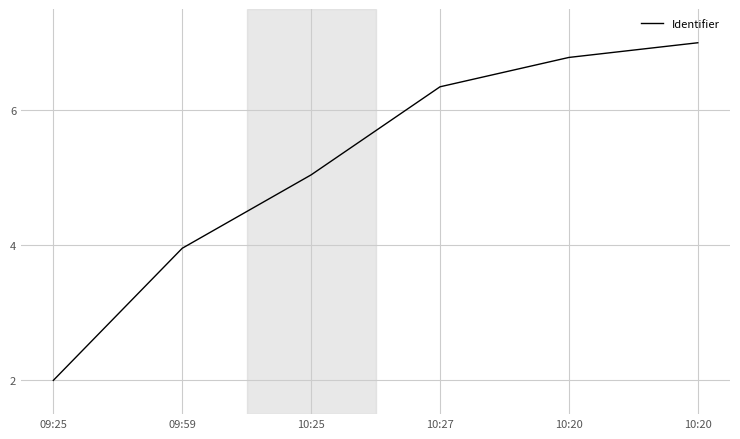

What is the minimum value shown in the chart?

2.0